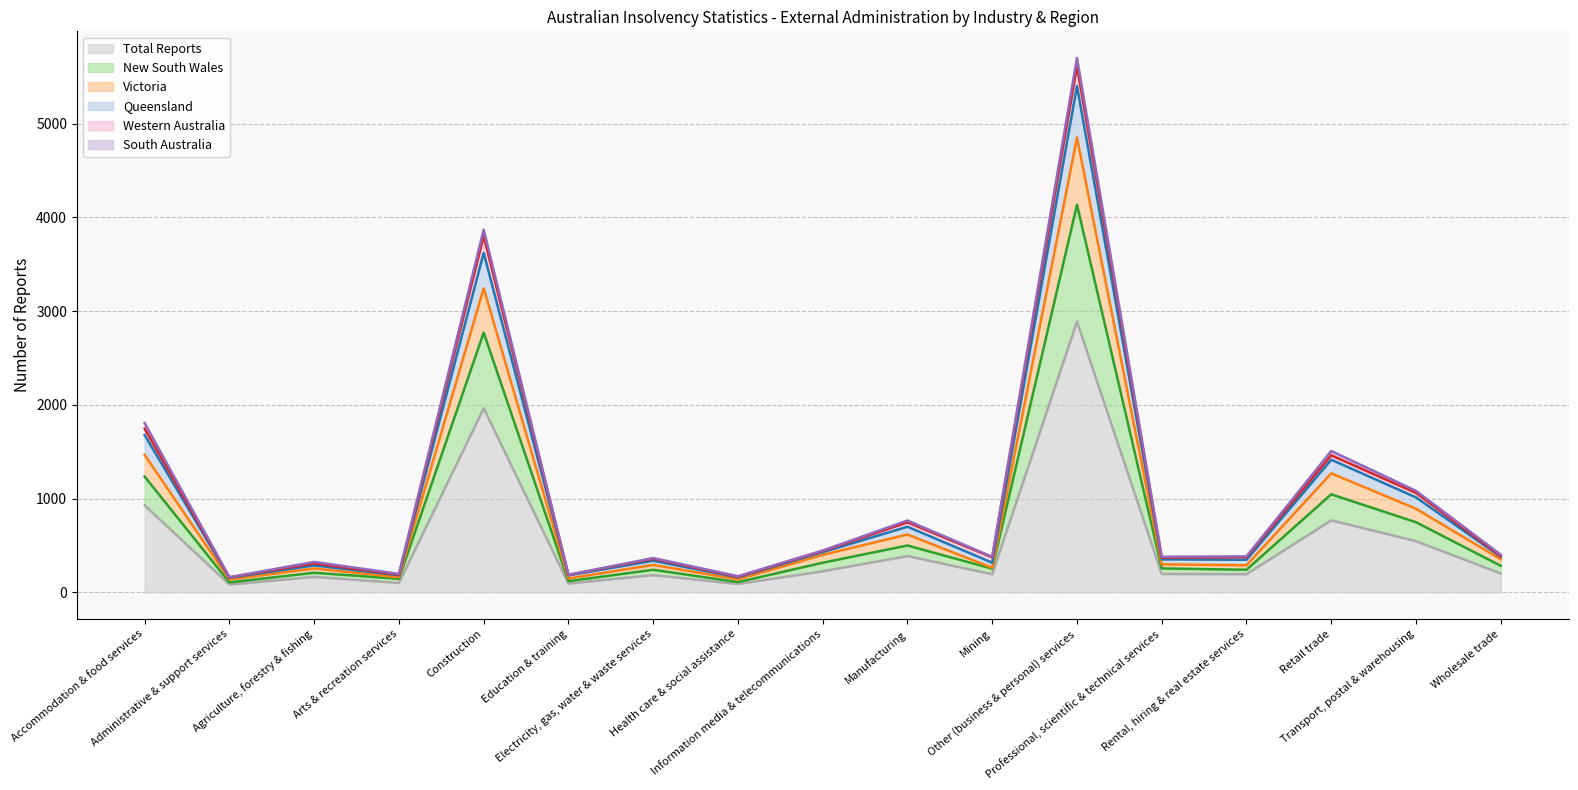

What is the total value across all series at Rental, hiring & real estate services?

1829